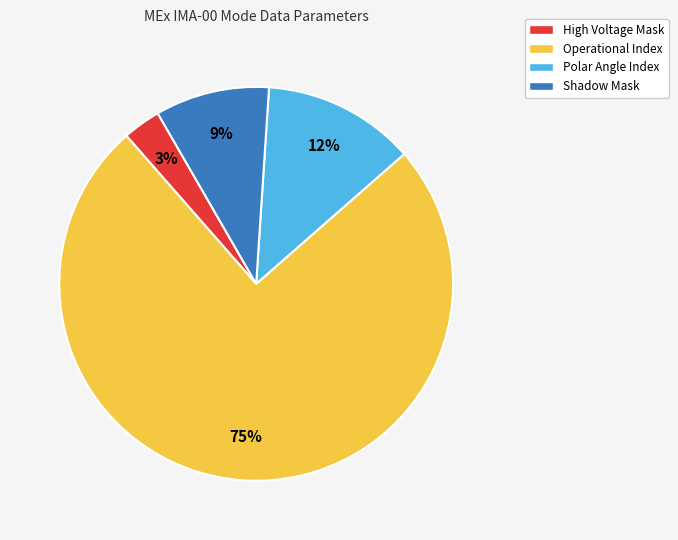

To the nearest percent, what percentage of the pie is Shadow Mask?

9%